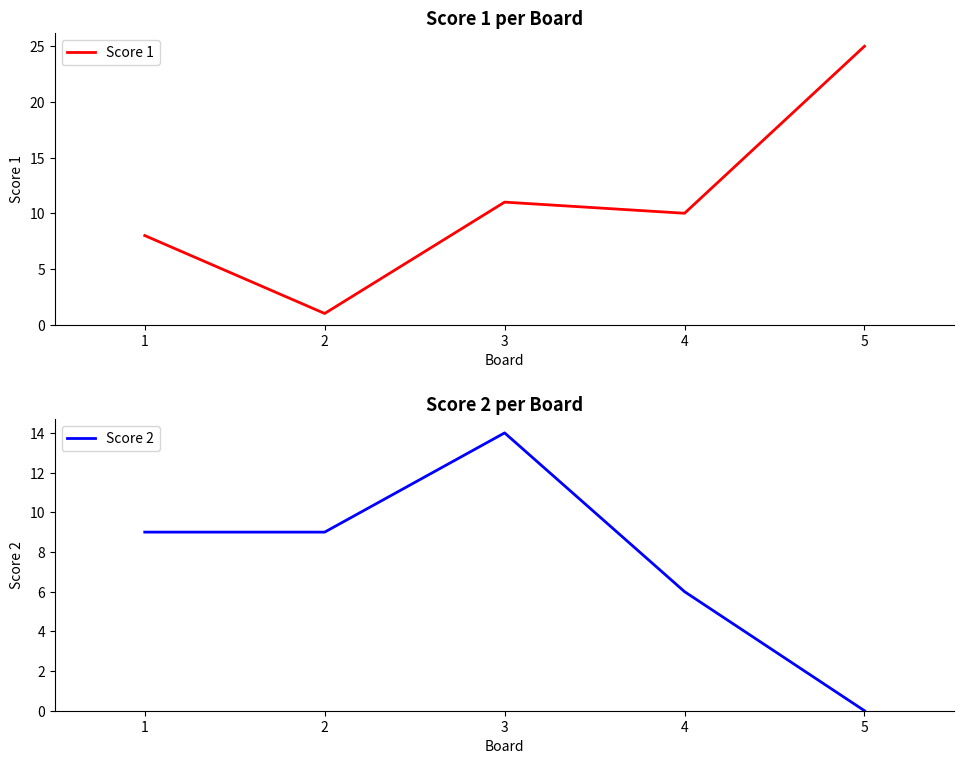

What is the difference between the Score 1 values at 4 and 1?

2